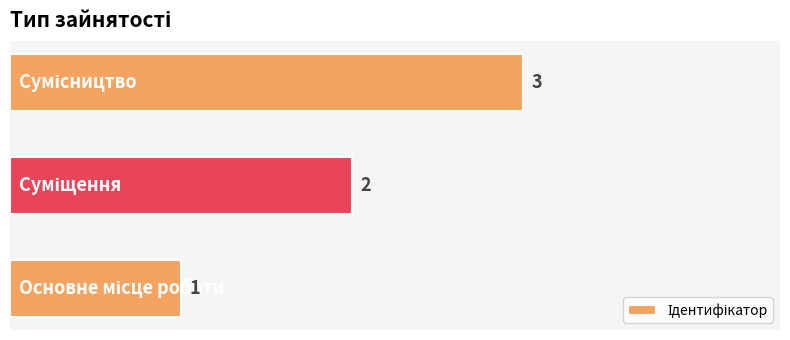

How many values are below 2?

1